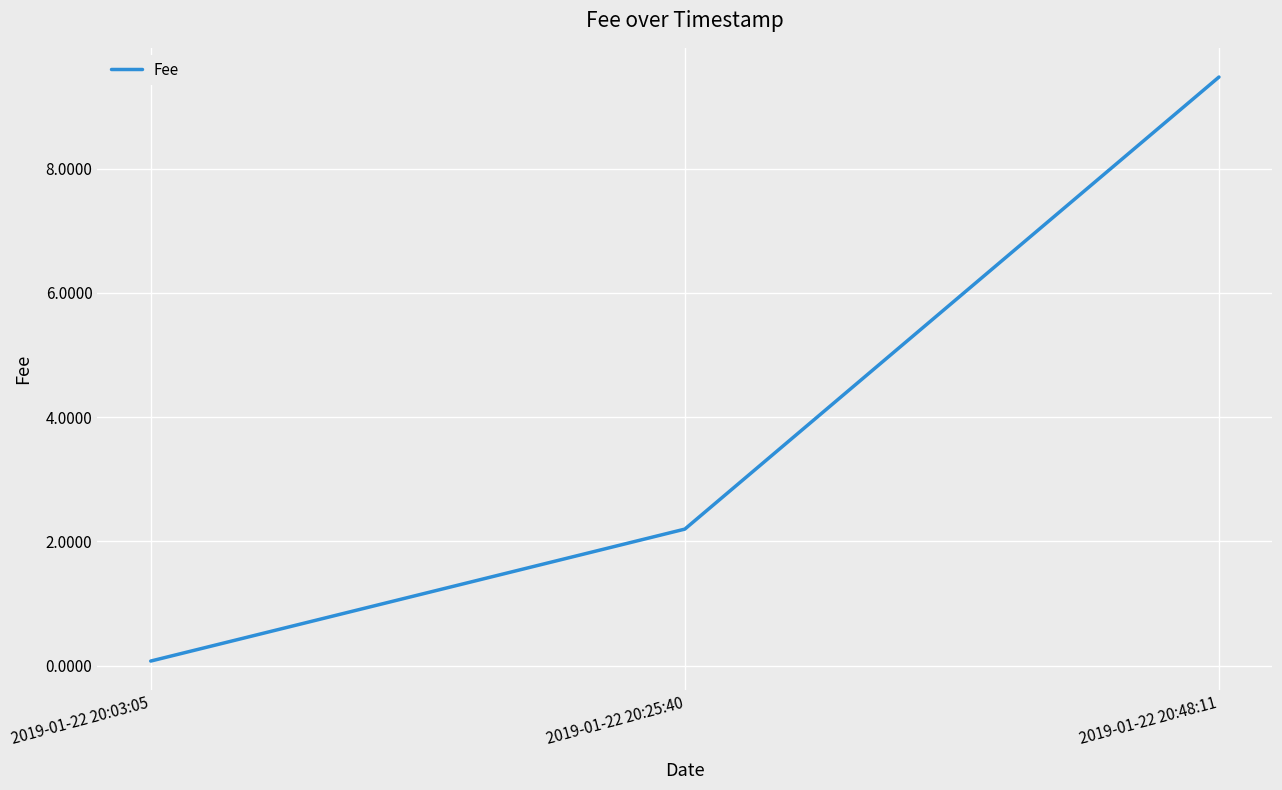

What position from the right is 2019-01-22 20:25:40?

2